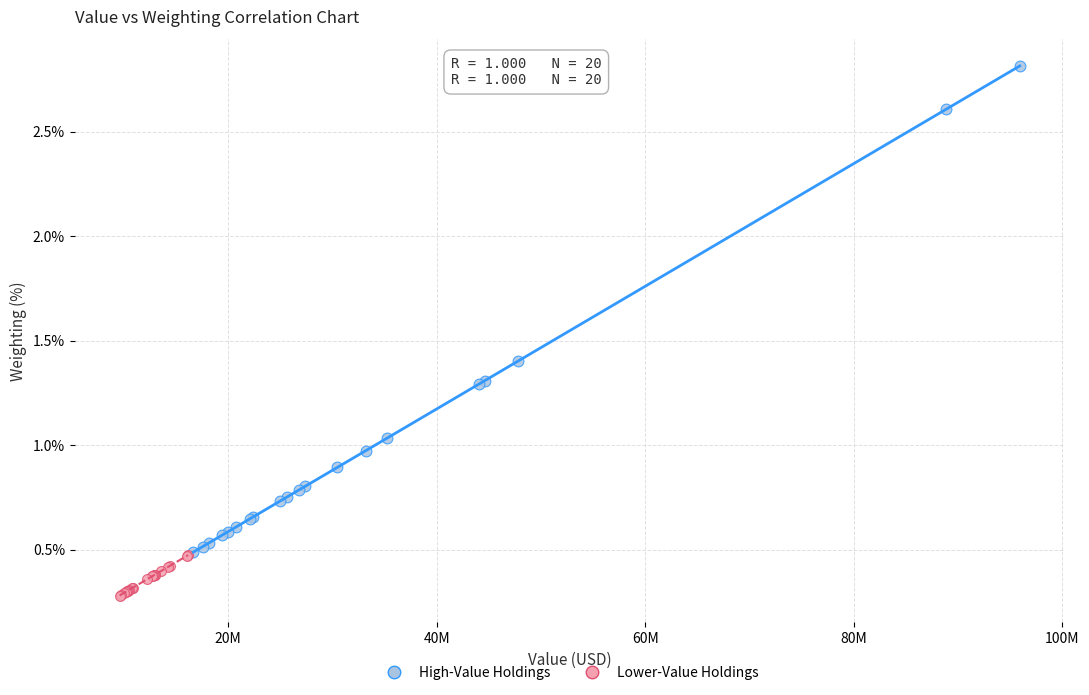

Which series has the largest Y range (max minus min)?

High-Value Holdings